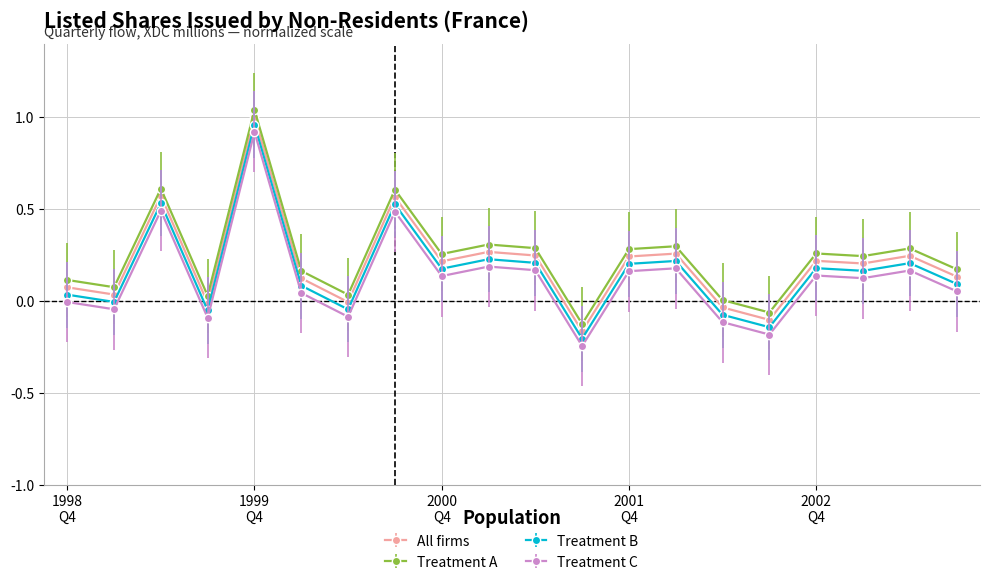

True or false: Treatment C has more than 1 interior local peaks.

True